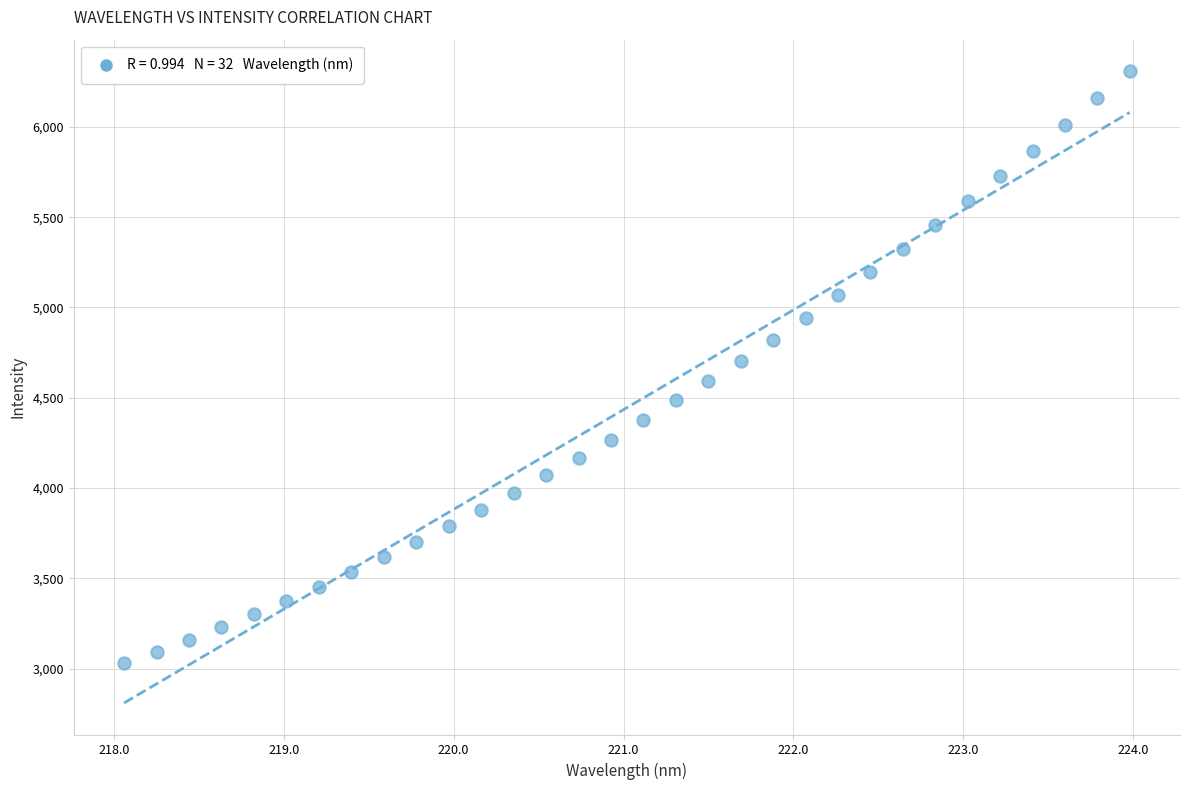

What is the range of X values (max minus min)?

5.9